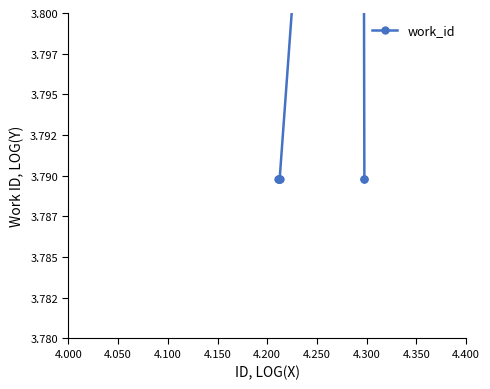

What value does the data have at 4.250?

3.9